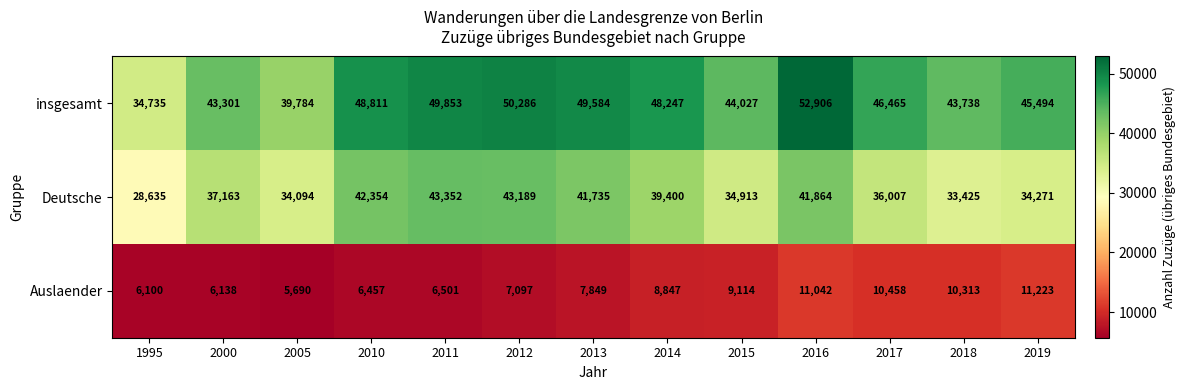

At which label is Deutsche closest to 35993?

2017